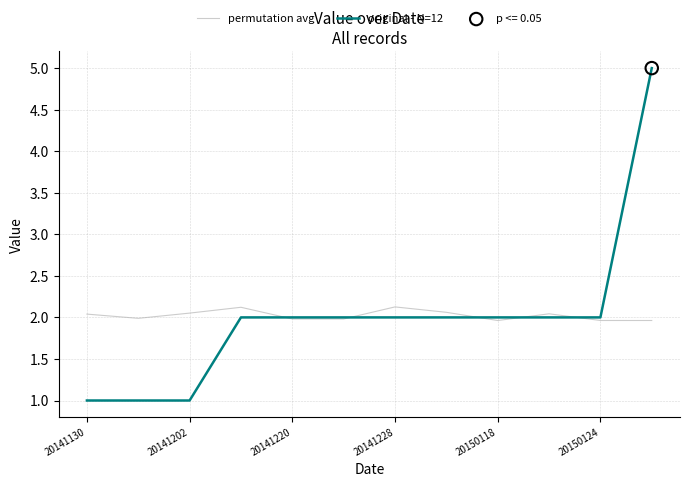

Which series has the widest spread of values?

original - N=12